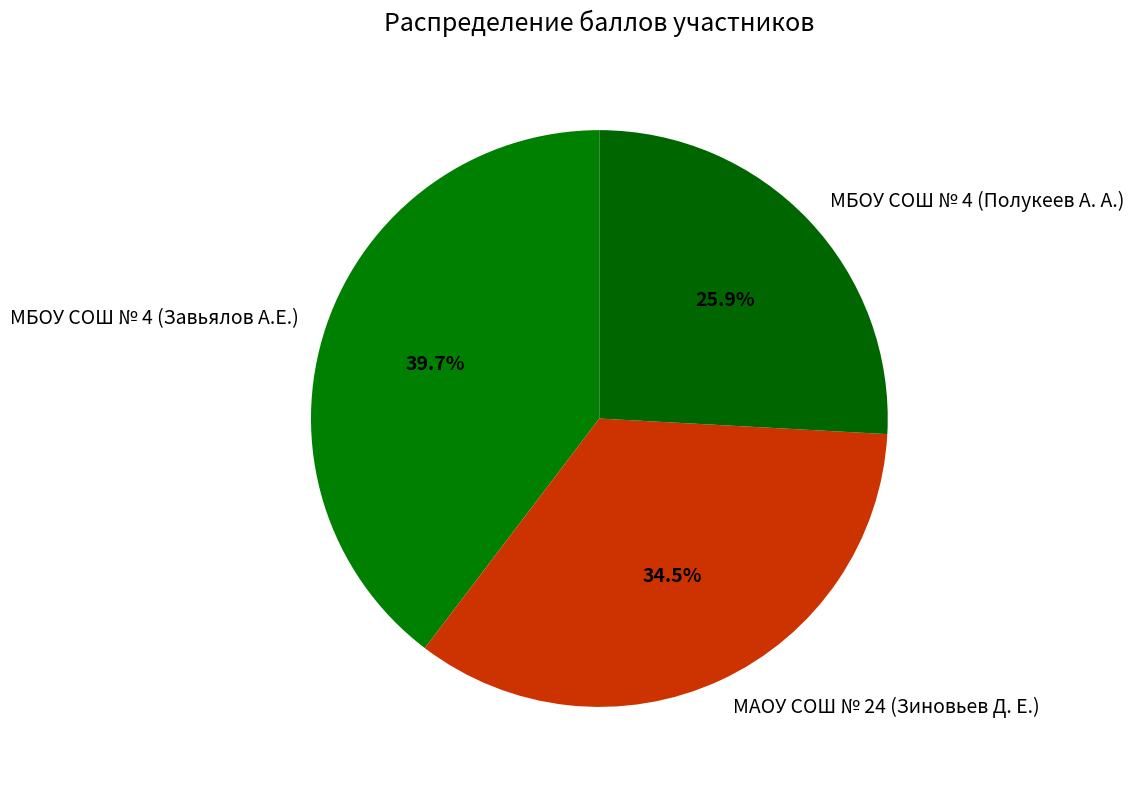

To the nearest percent, what is the difference between the largest and smallest slice percentages?

14%